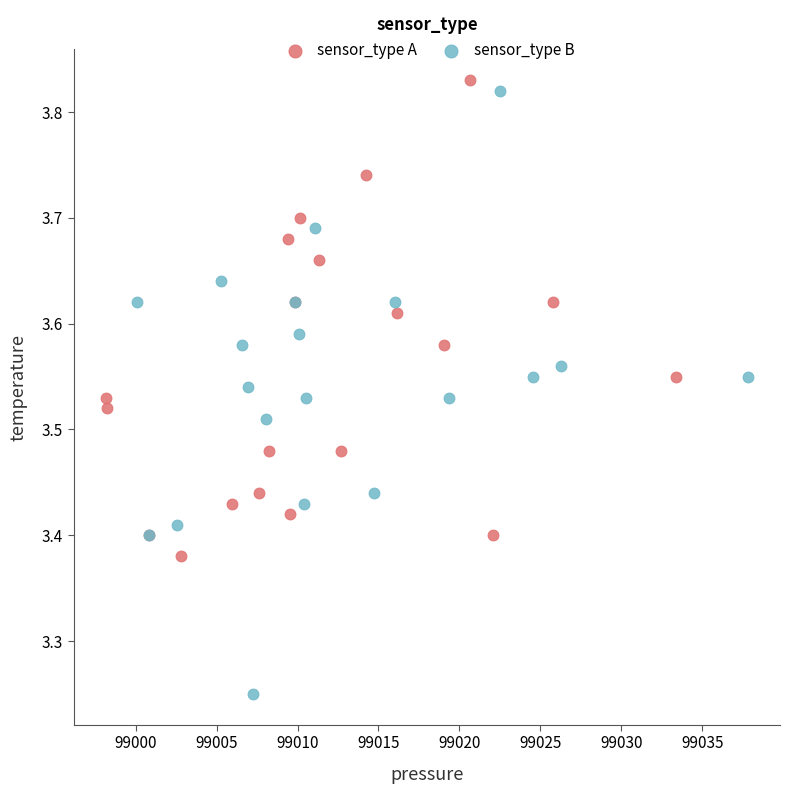

Which series has the widest spread of Y values?

sensor_type B